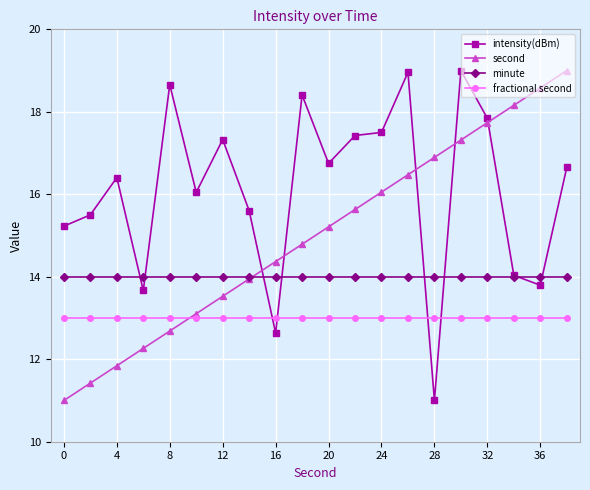

True or false: intensity(dBm) has more than 0 interior local peaks.

True